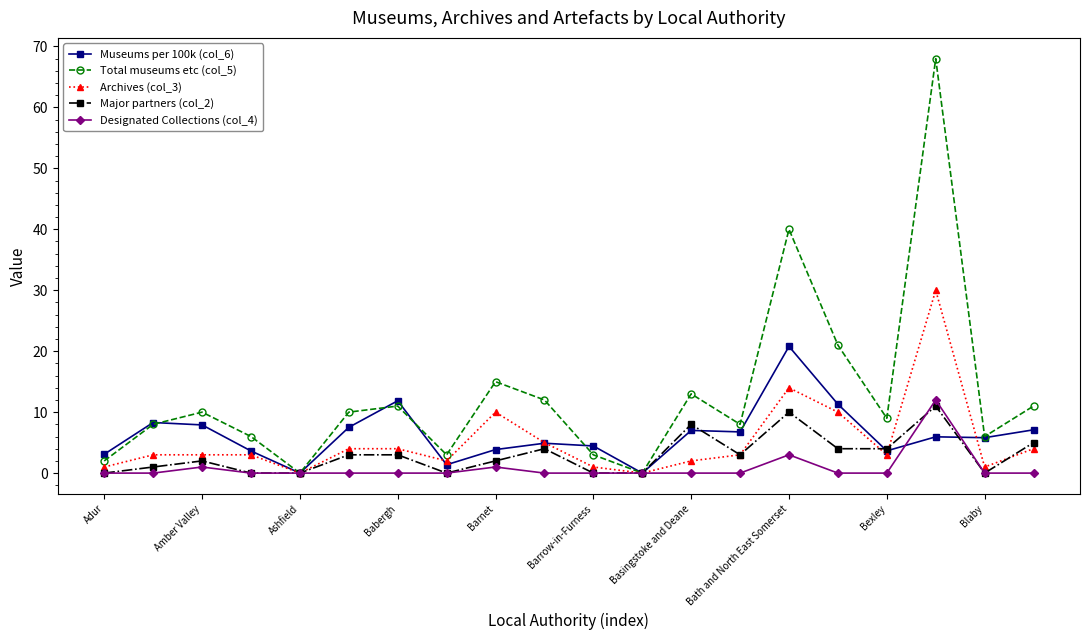

What is the highest value of the Archives (col_3) series?

30.0